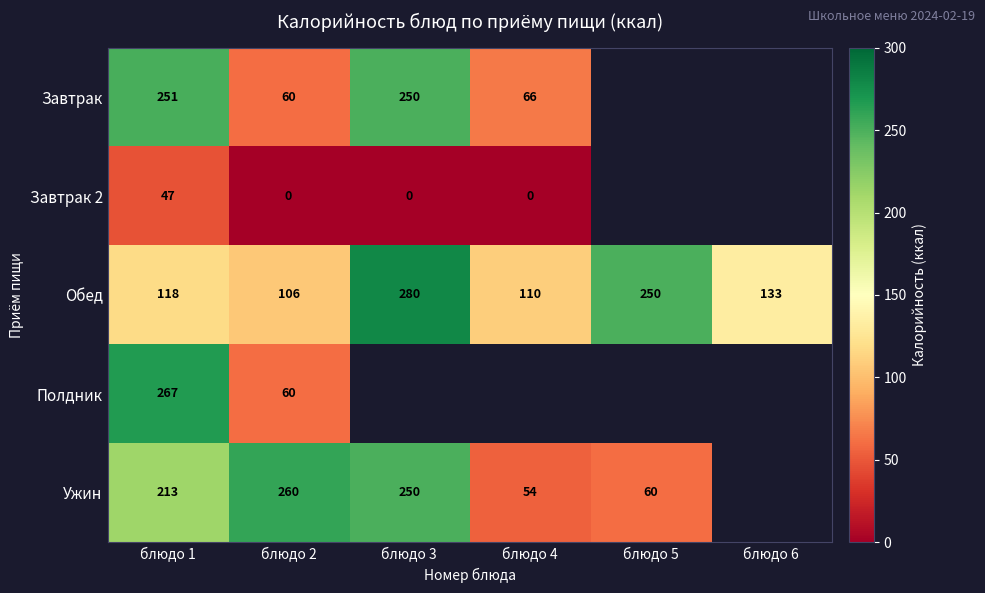

The Обед series shows 106 at блюдо 2. True or false?

True